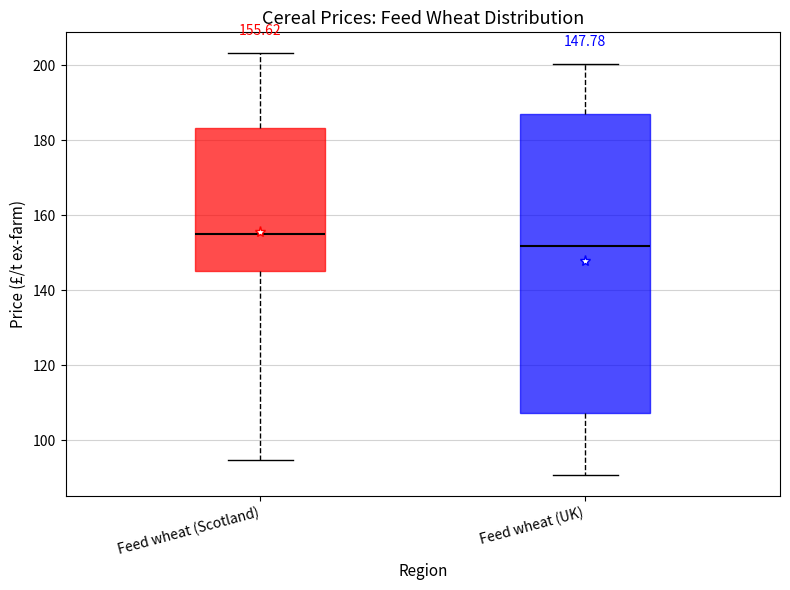

Which box has the lowest median line?

Feed wheat (UK)